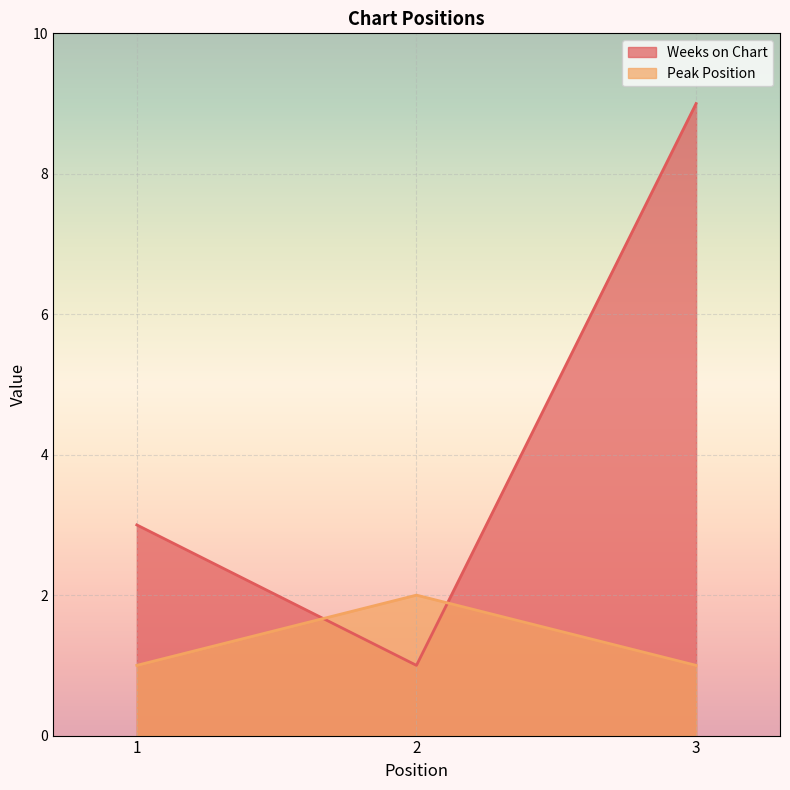

Reading left to right, transcribe all the data shown in this chart.

Weeks on Chart: 1=3	2=1	3=9
Peak Position: 1=1	2=2	3=1